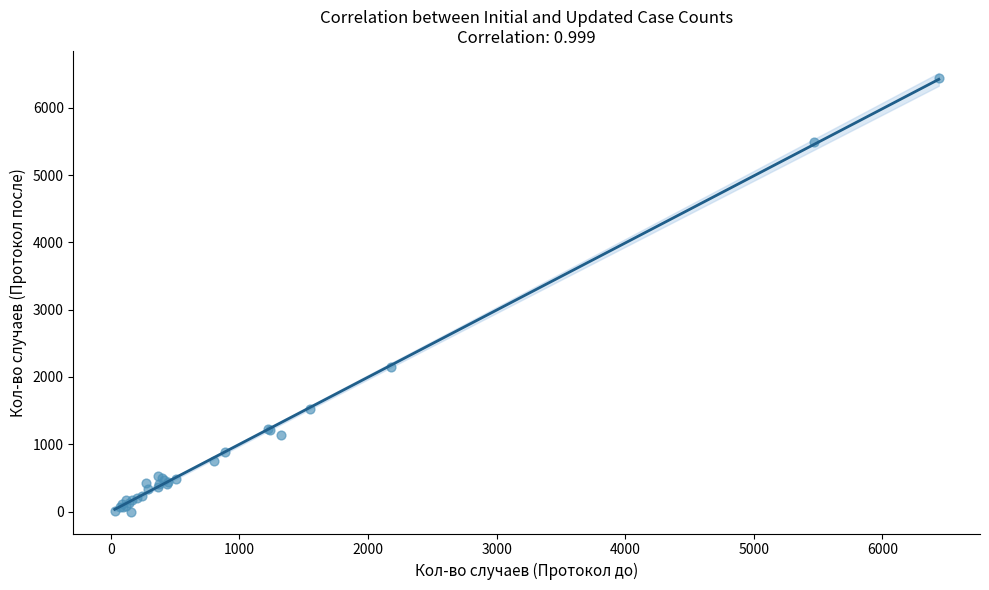

What Y value in the scatter plot is closest to 3219?

2151